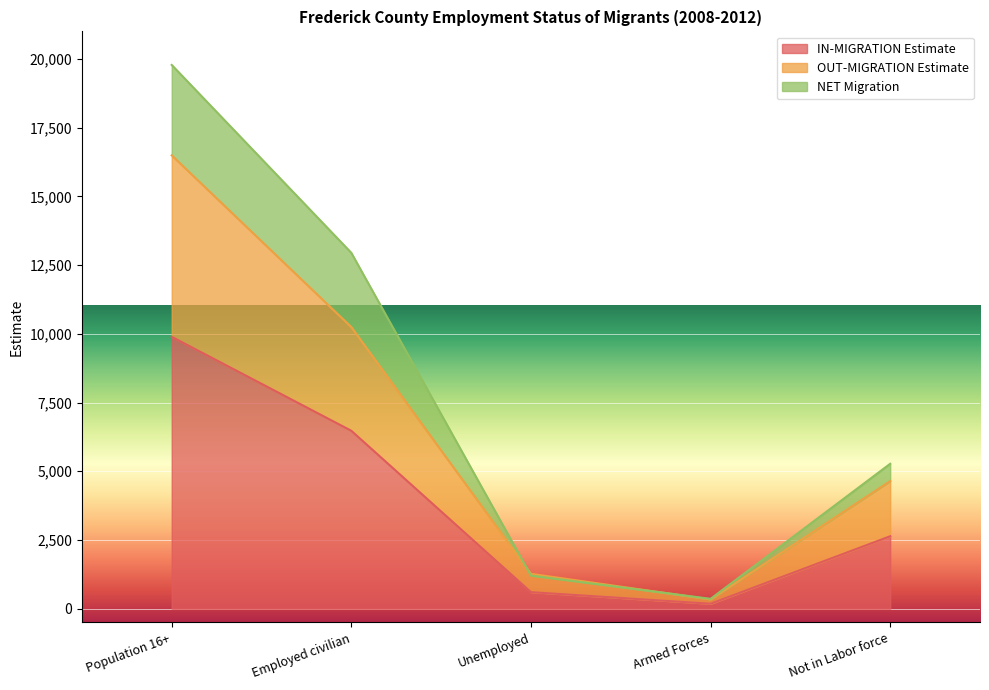

The value of IN-MIGRATION Estimate at Not in Labor force is 4448. True or false?

False